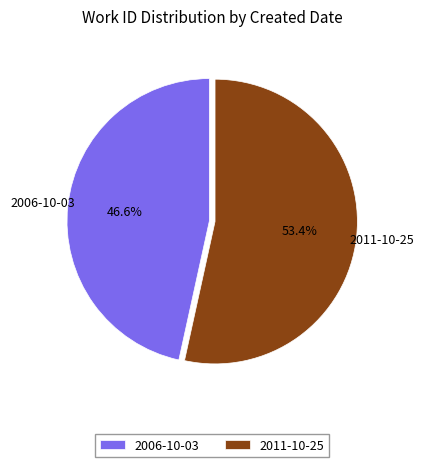

Is it true that 2011-10-25 is 66% of the pie?

False